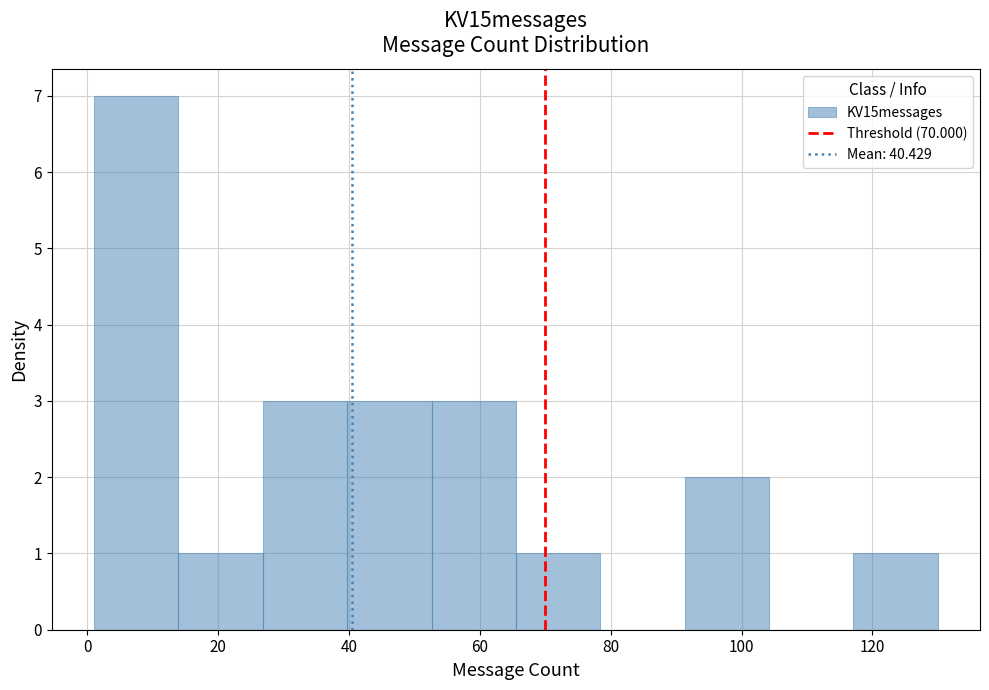

Reading left to right, transcribe this chart: for each bar, give the range it covers on the x-axis and its height. Neither the bar edges nor the heights are printed on the chart, so give them approximately, as read against the axes.

2 to 14: 7
14 to 26: 1
26 to 40: 3
40 to 52: 3
52 to 66: 3
66 to 78: 1
78 to 92: 0
92 to 104: 2
104 to 118: 0
118 to 130: 1